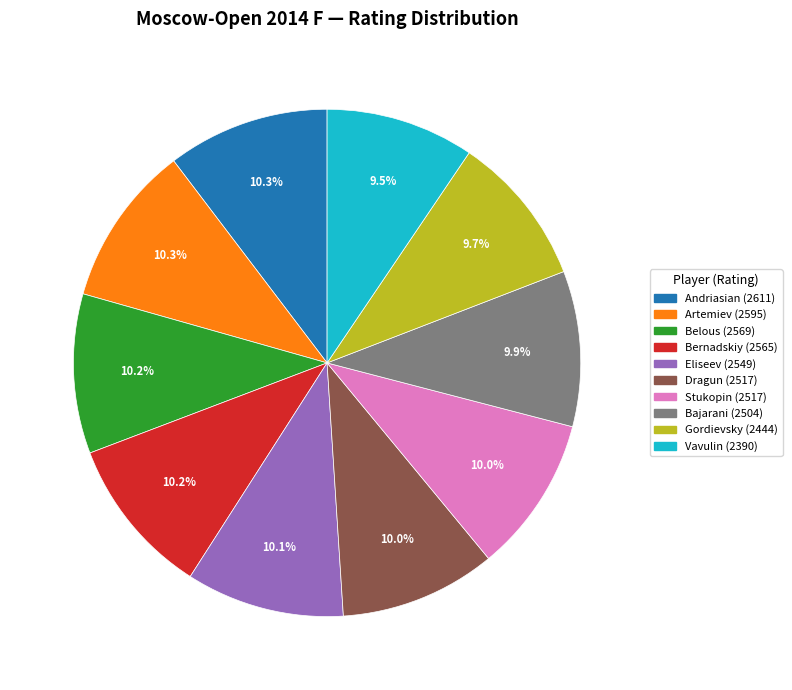

Is there any slice that represents more than half of the pie?

No